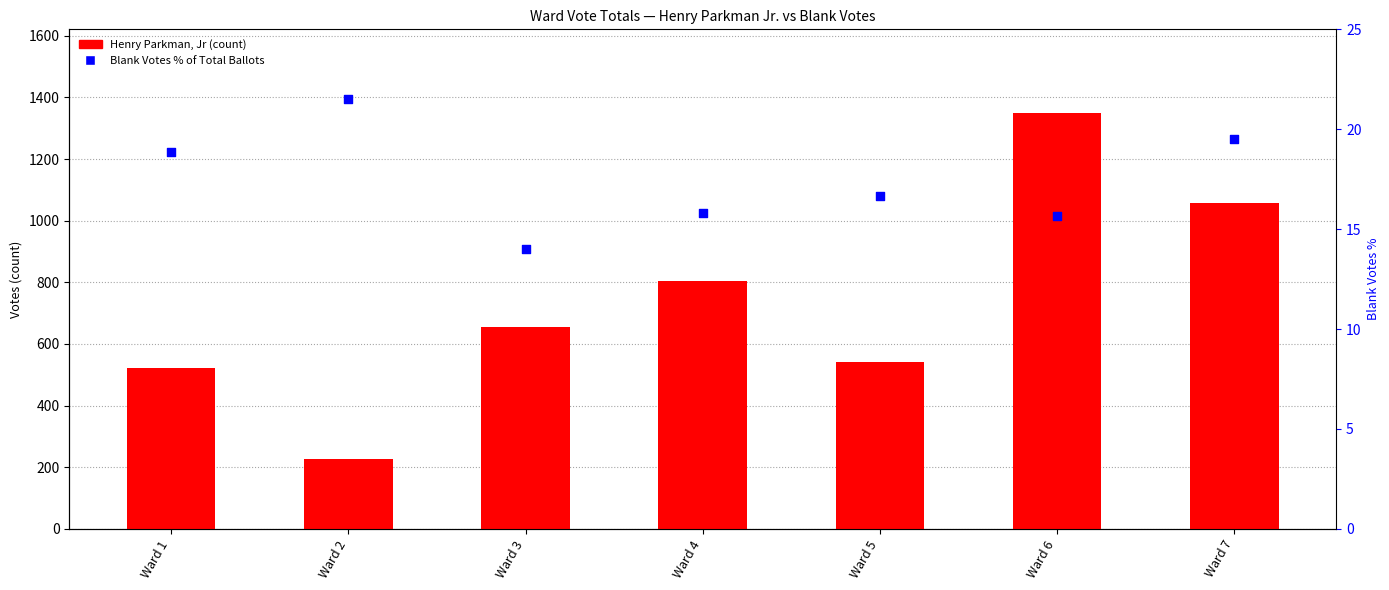

At which category is the sum across all series the highest?

Ward 6